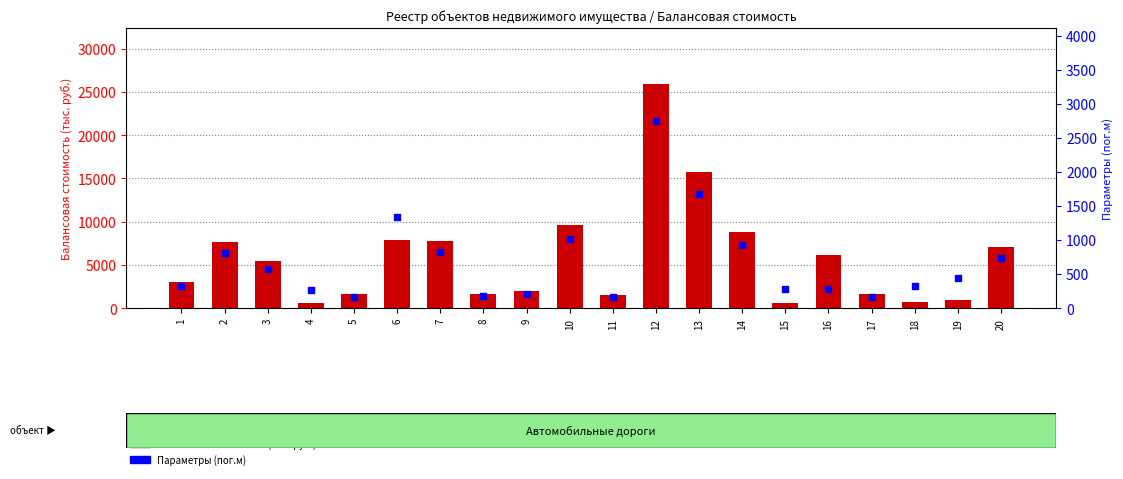

Which series has the largest total across all categories?

Балансовая стоимость